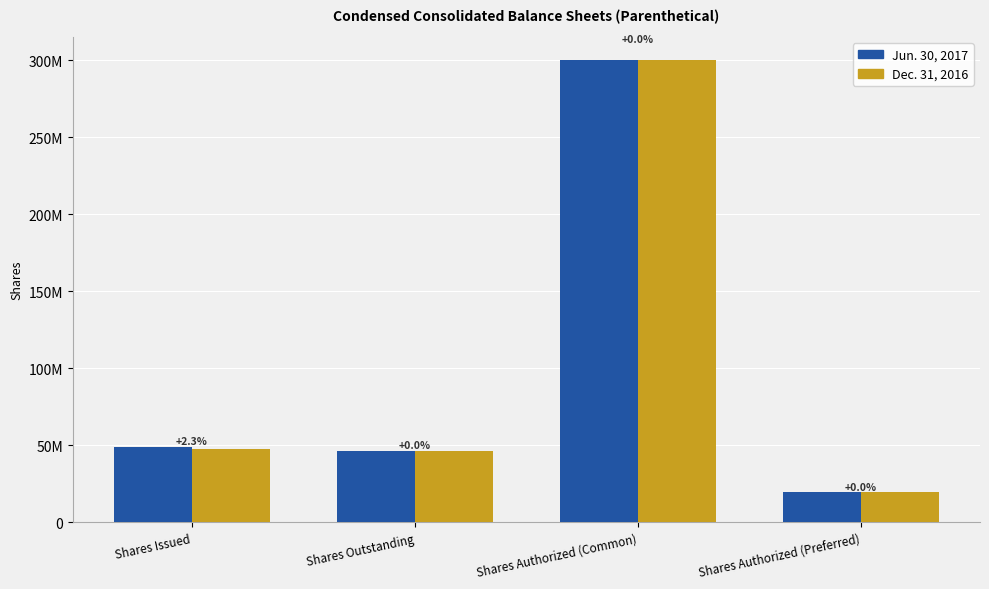

Is it true that Jun. 30, 2017 equals 34257594 at Shares Authorized (Preferred)?

False